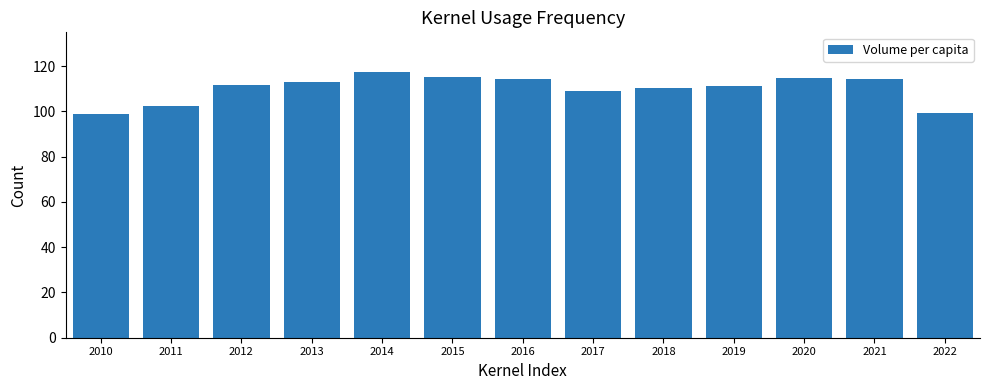

What is the difference between the second highest and second lowest values?

16.2